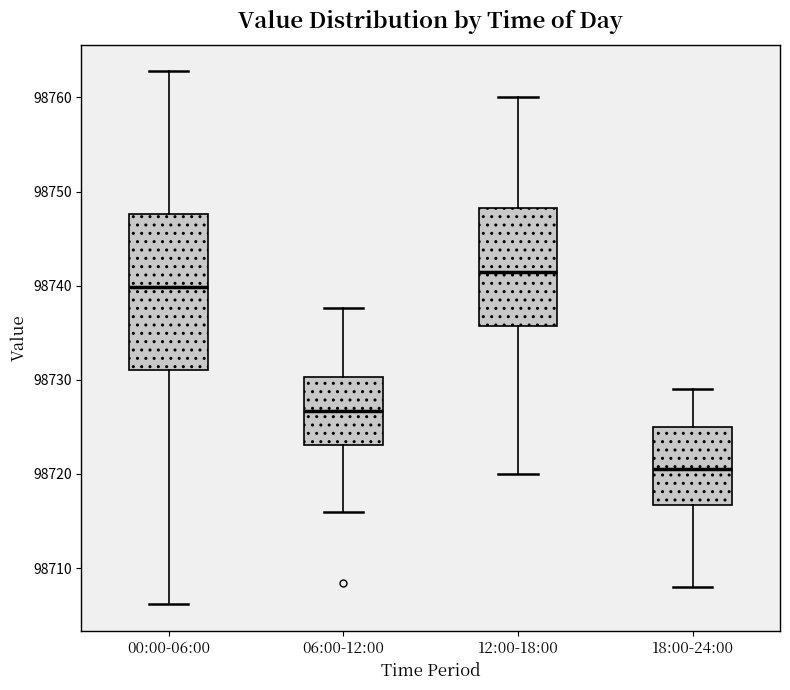

Reading left to right, transcribe this box plot: for each box, give where its median line is, the range the box spans, and where its two whiskers end, as read against the y-axis. The values are not printed on the chart, so give them approximately, as read against the axis.

00:00-06:00: median 98740, box 98731 to 98748, whiskers 98706 to 98763
06:00-12:00: median 98727, box 98723 to 98730, whiskers 98716 to 98738
12:00-18:00: median 98742, box 98736 to 98748, whiskers 98720 to 98760
18:00-24:00: median 98721, box 98717 to 98725, whiskers 98708 to 98729